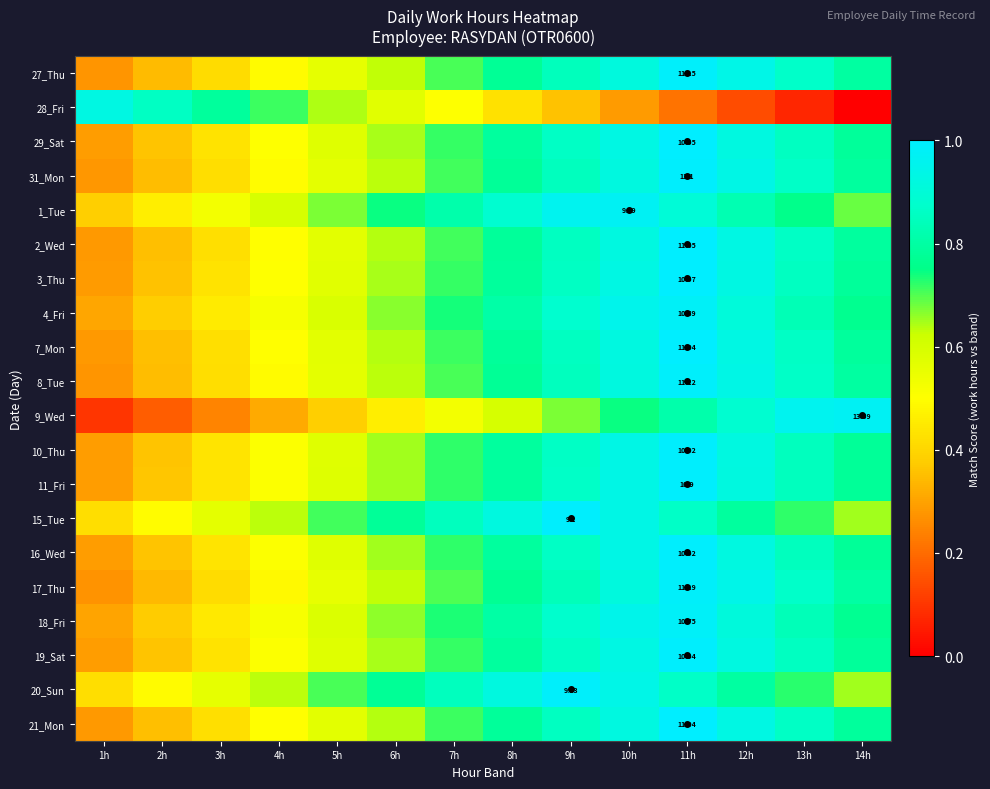

Is the value of 10_Thu at 11h greater than the value of 18_Fri at 11h?

Yes